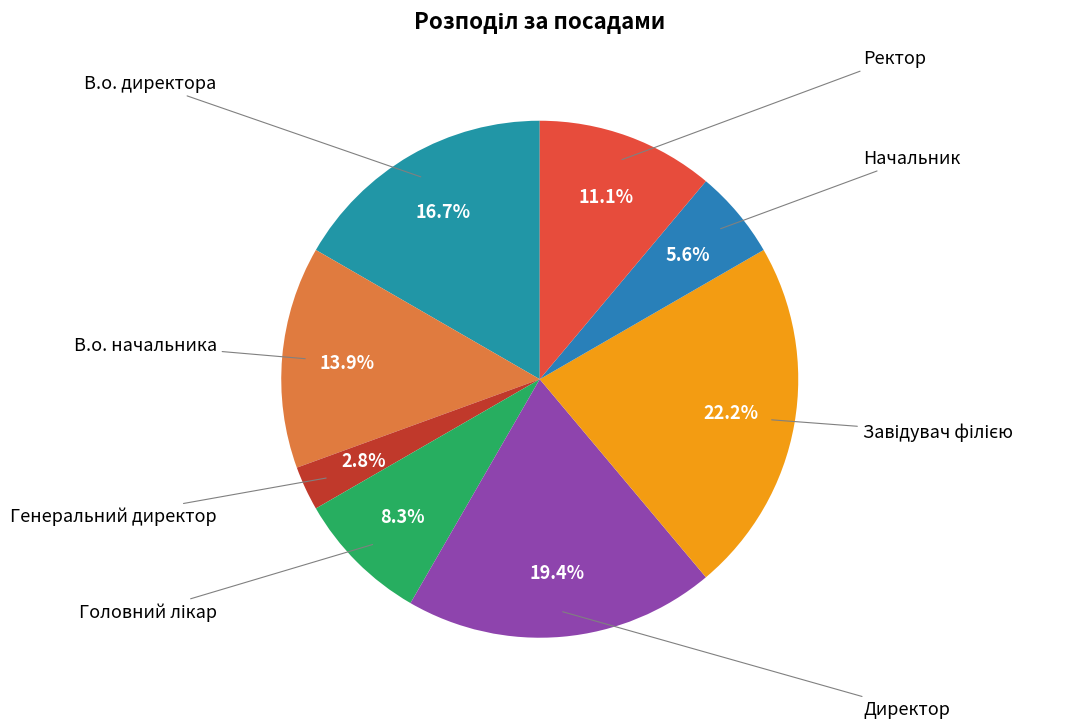

The В.о. начальника slice represents 14% of the pie. True or false?

True